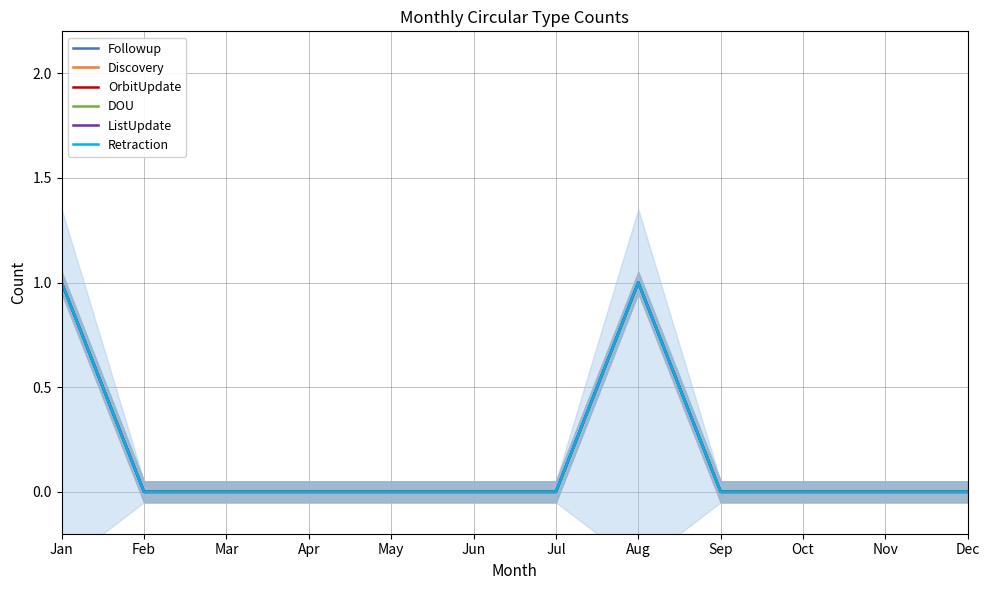

What is the difference between the maximum and second lowest values in the Retraction series?

1